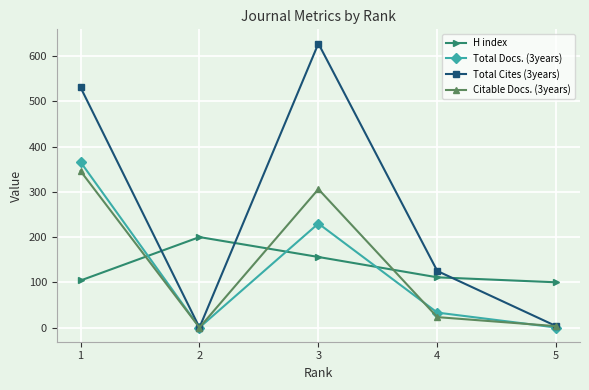

Where do Citable Docs. (3years) and H index first cross each other?

1 and 2